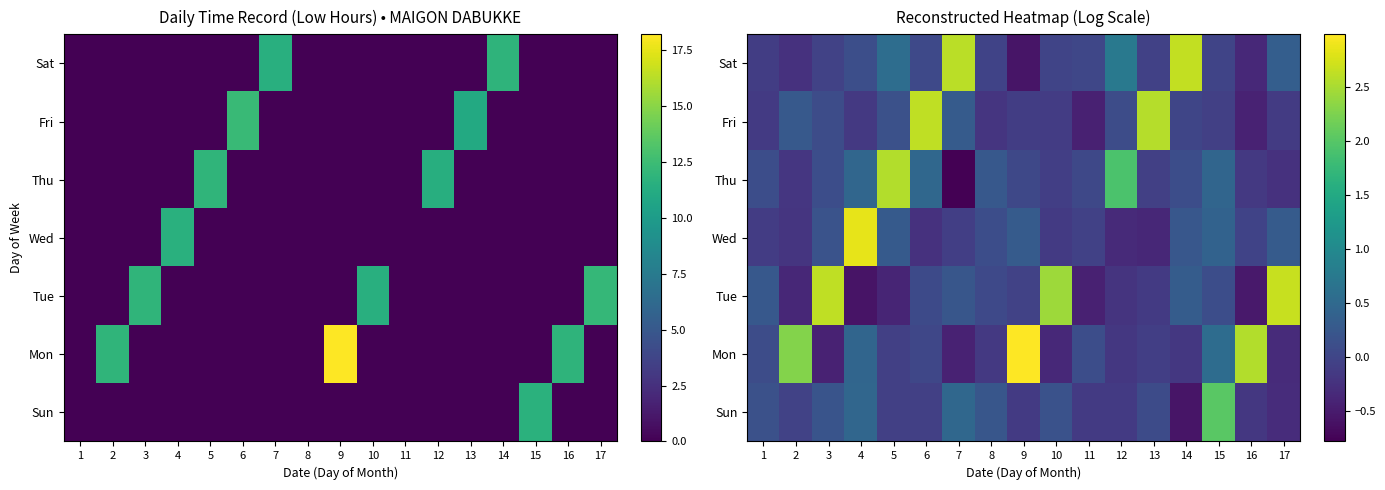

How many series are shown in this chart?

7